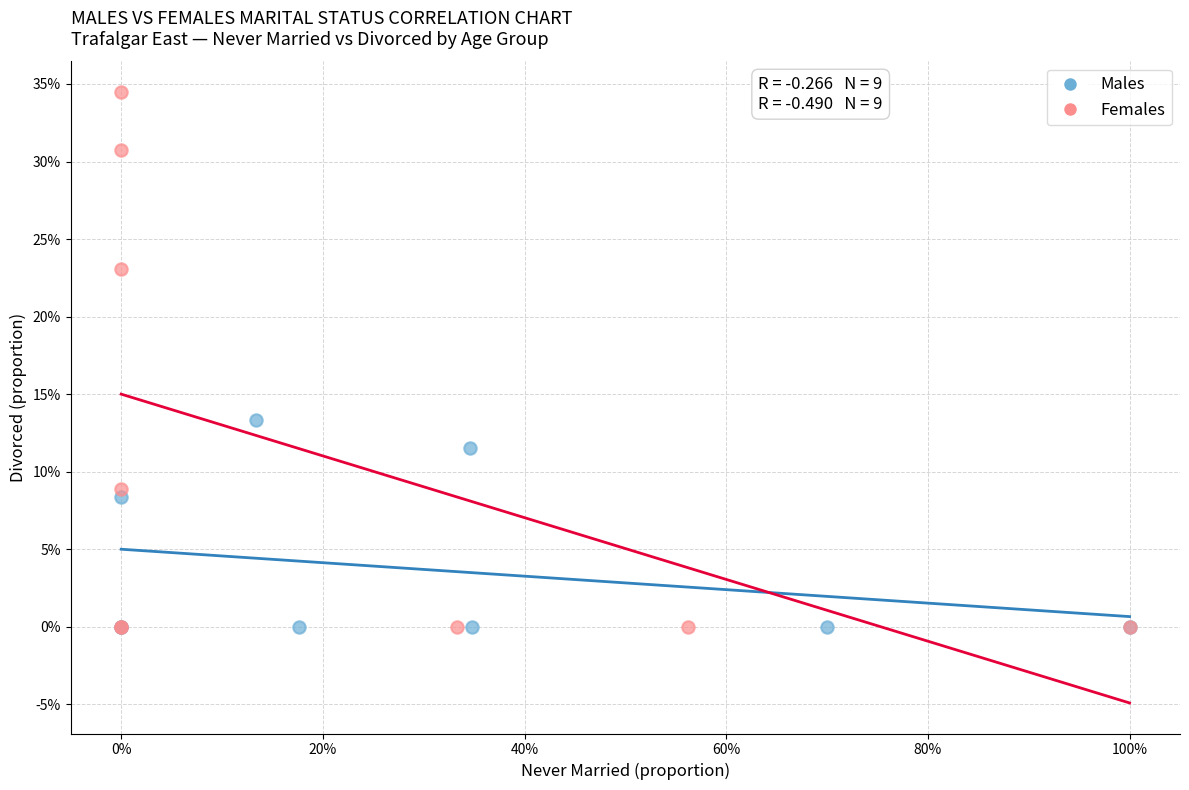

Which series contains the highest Y value?

Females